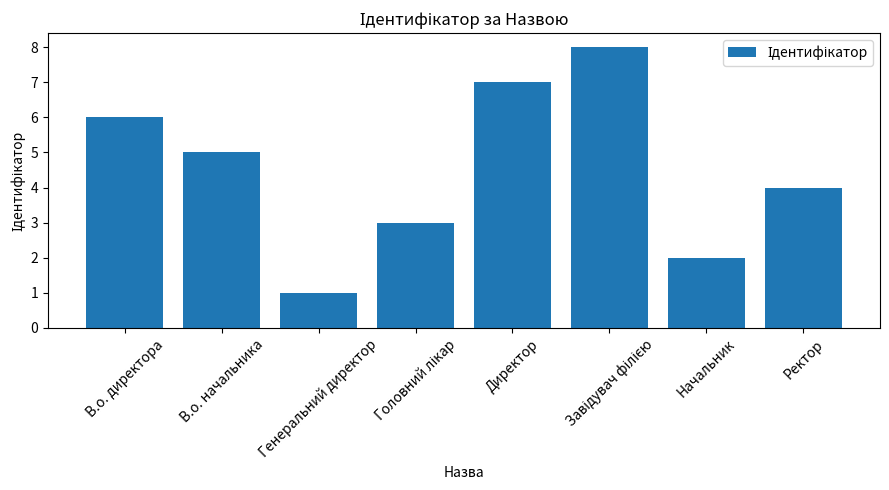

What is the label of the 7th bar from the left?

Начальник